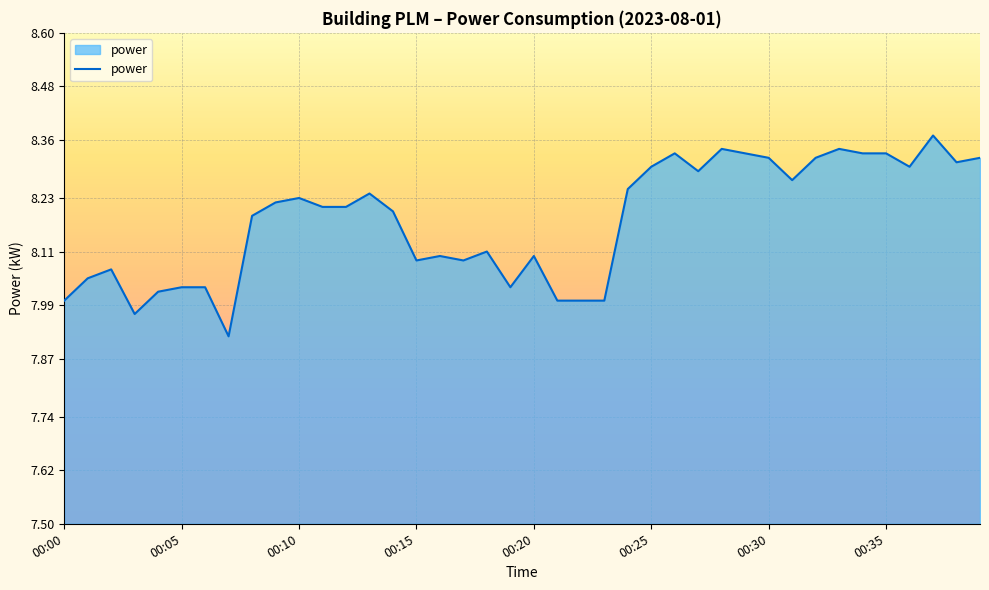

Is it true that the value at 00:35 is 5.1?

False